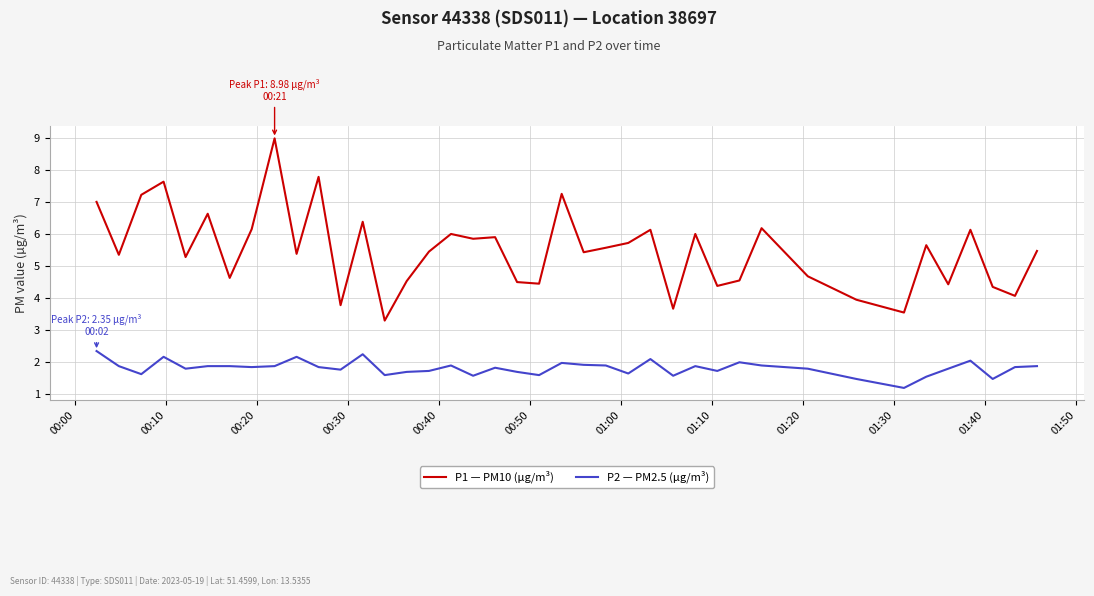

Which series has the widest spread of values?

P1 — PM10 (μg/m³)